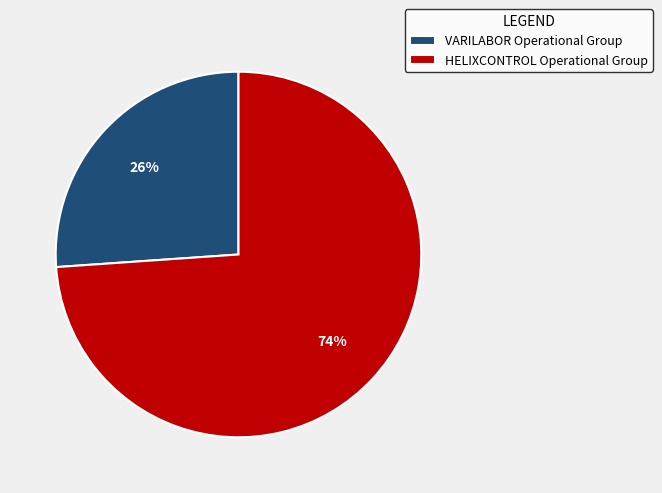

How many segments does this pie chart have?

2